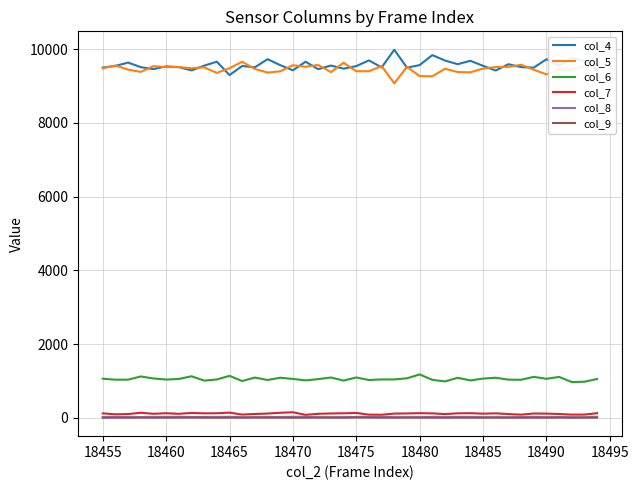

True or false: col_4 and col_8 intersect in this chart.

False